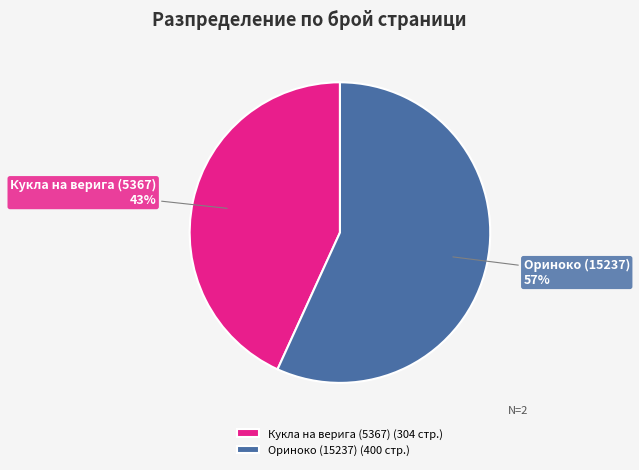

What is the ratio of the value at Ориноко (15237) to the value at Кукла на верига (5367)?

1.3